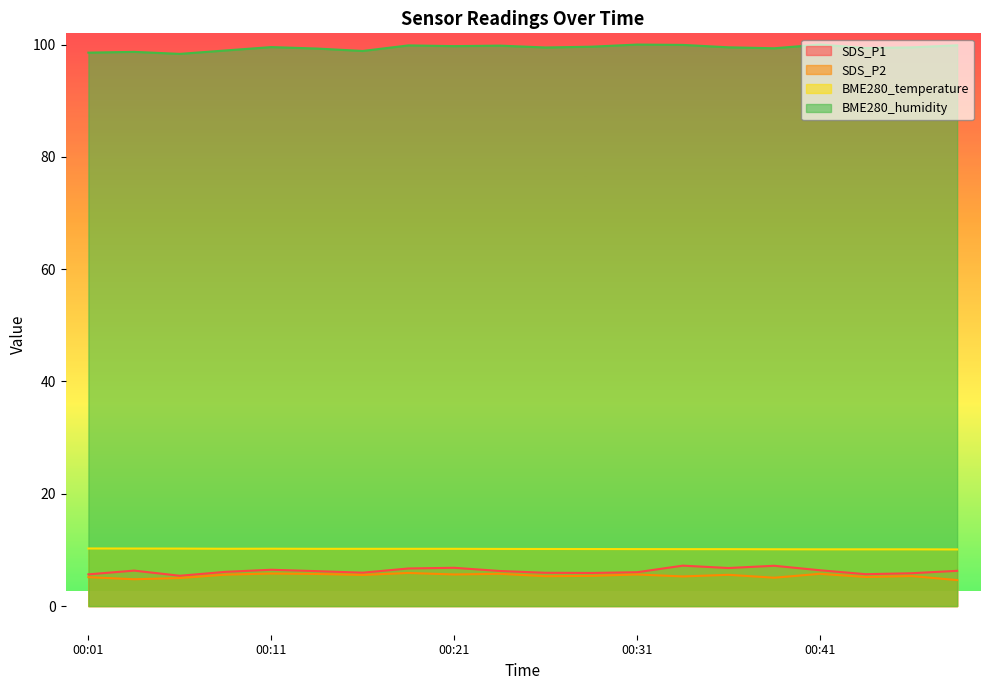

How many data points in BME280_humidity are less than 99?

5